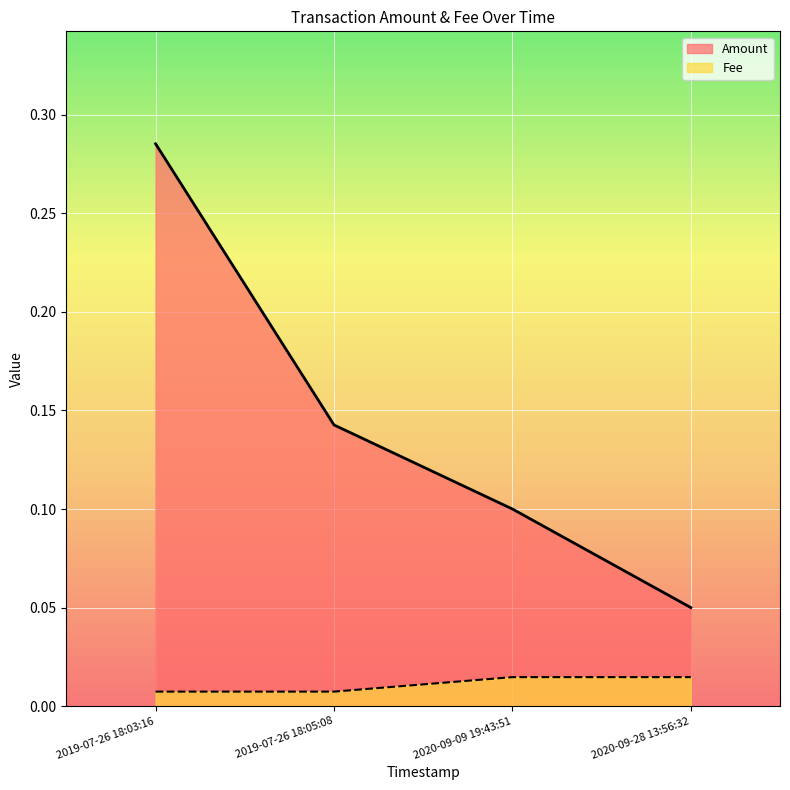

True or false: Amount and Fee intersect in this chart.

False